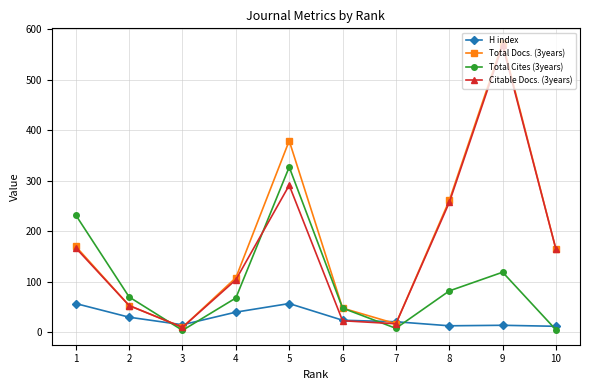

Which series changed the most between 1 and 8?

Total Cites (3years)